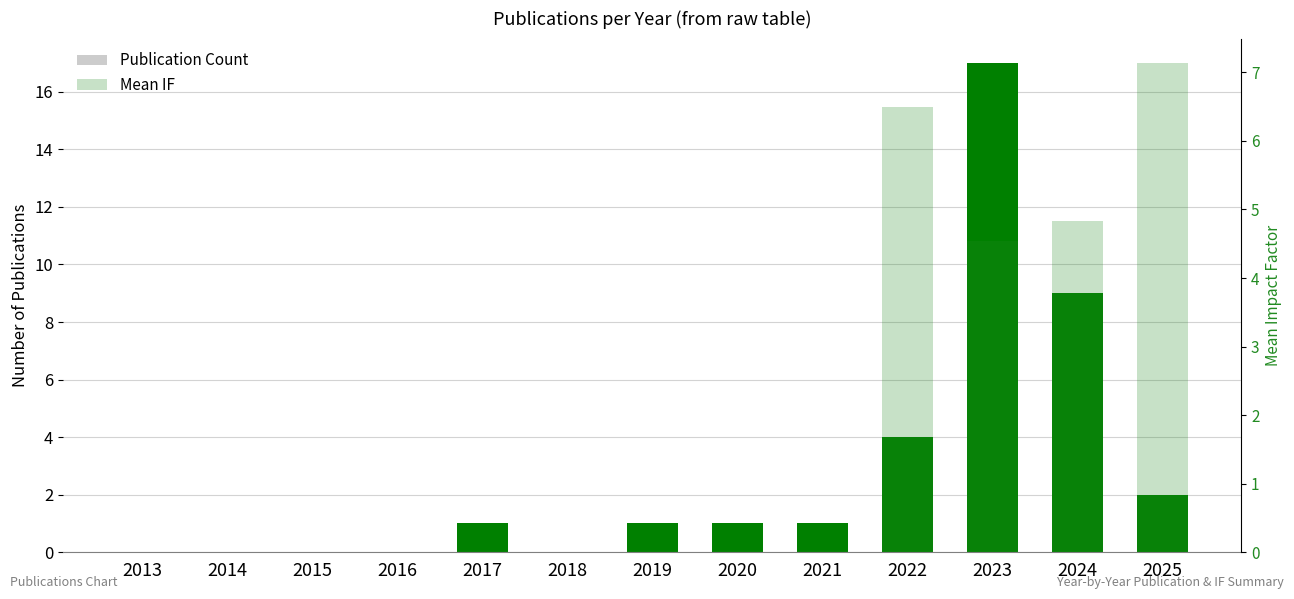

Does the chart contain stacked bars?

No